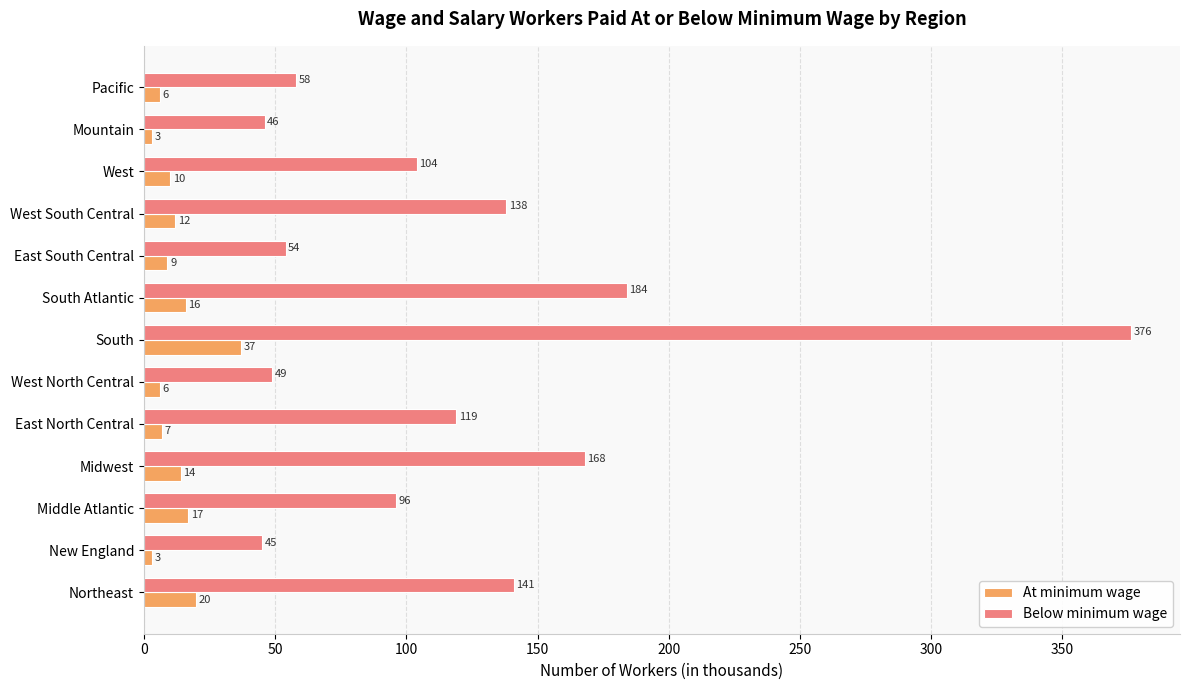

Between Middle Atlantic and West, which series saw the biggest shift?

Below minimum wage